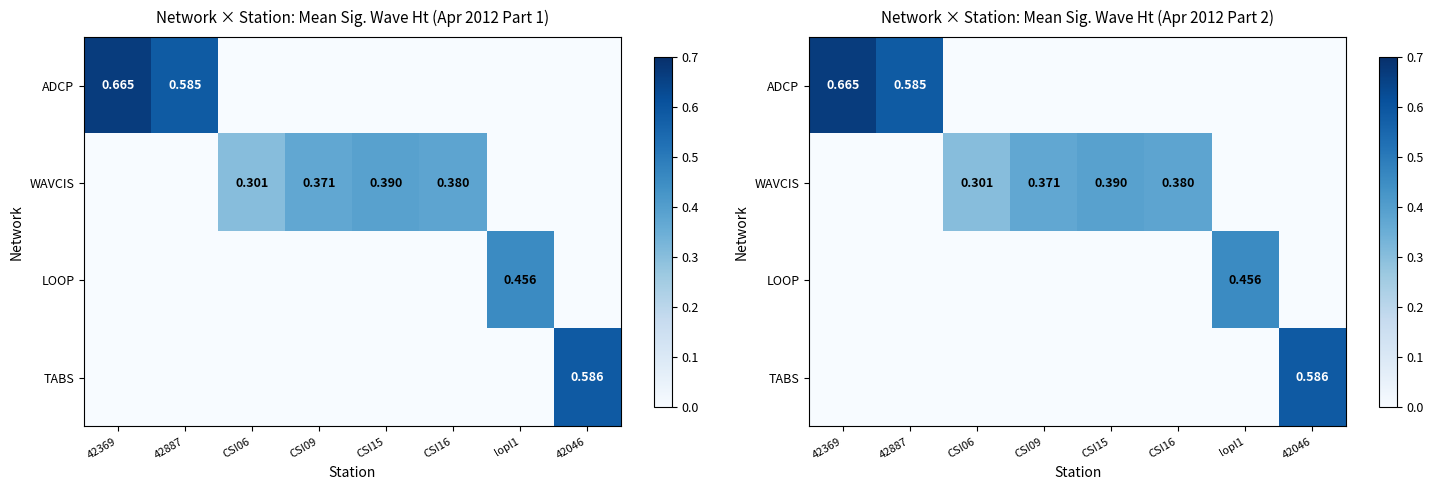

Is it true that ADCP equals 0.0 at CSI06?

True